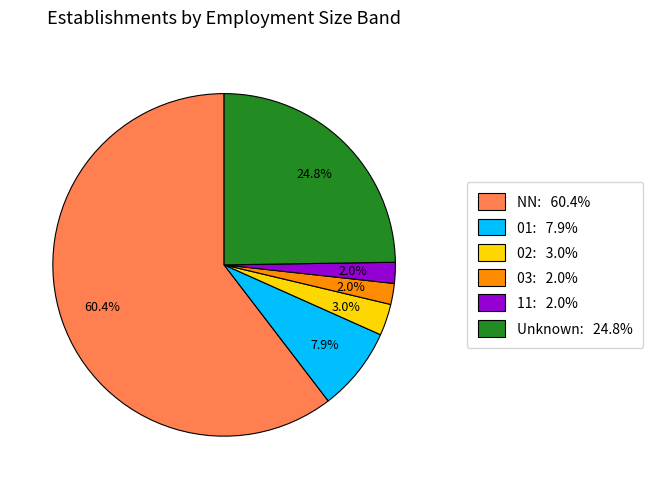

How many slices are in this pie chart?

6